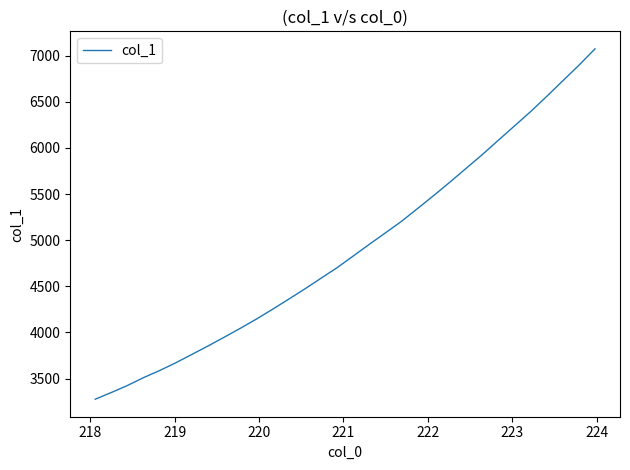

What is the minimum value shown in the chart?

3277.2